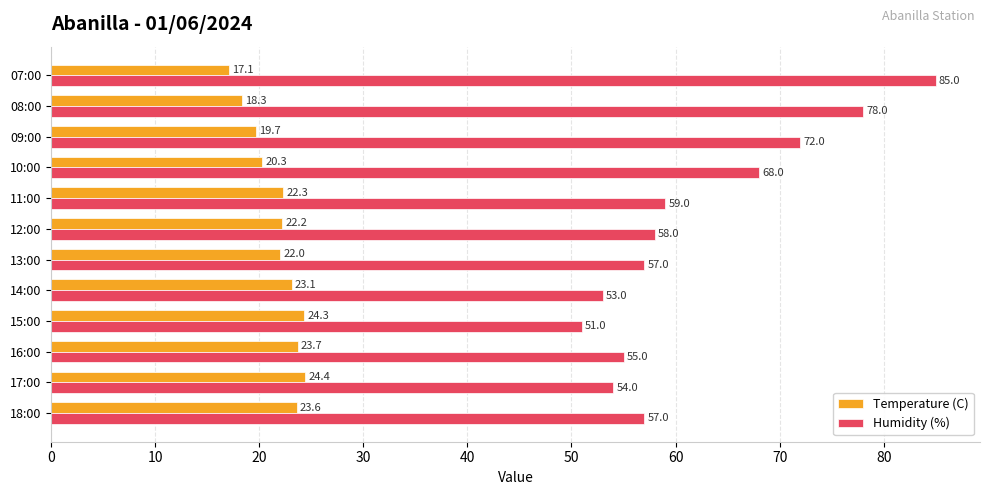

What is the sum of all Temperature (C) values?

261.0